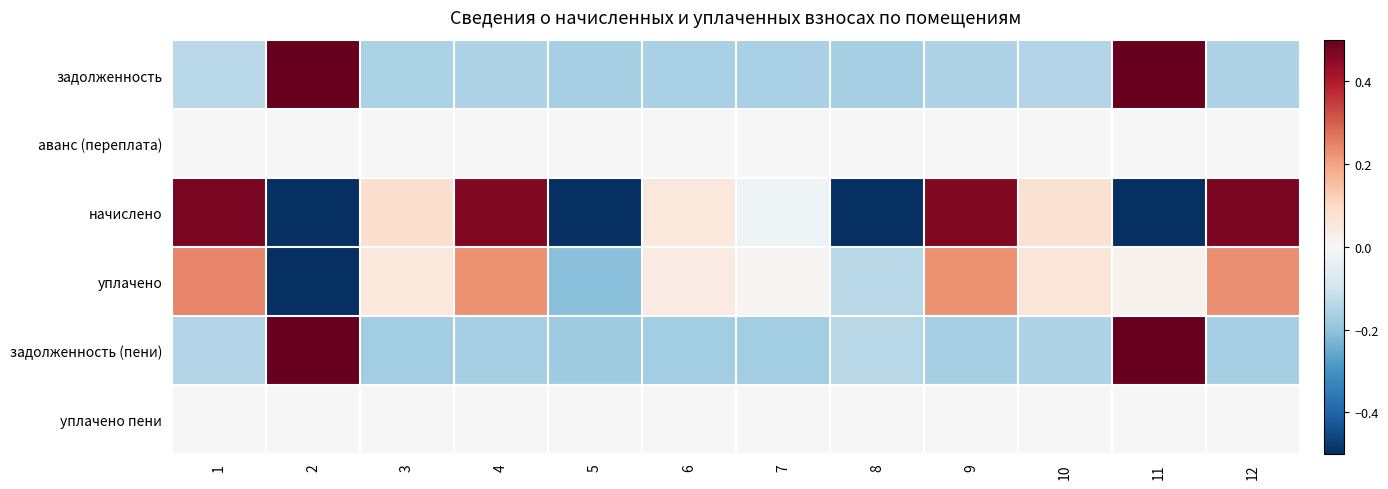

Which series changed the most between 8 and 12?

начислено